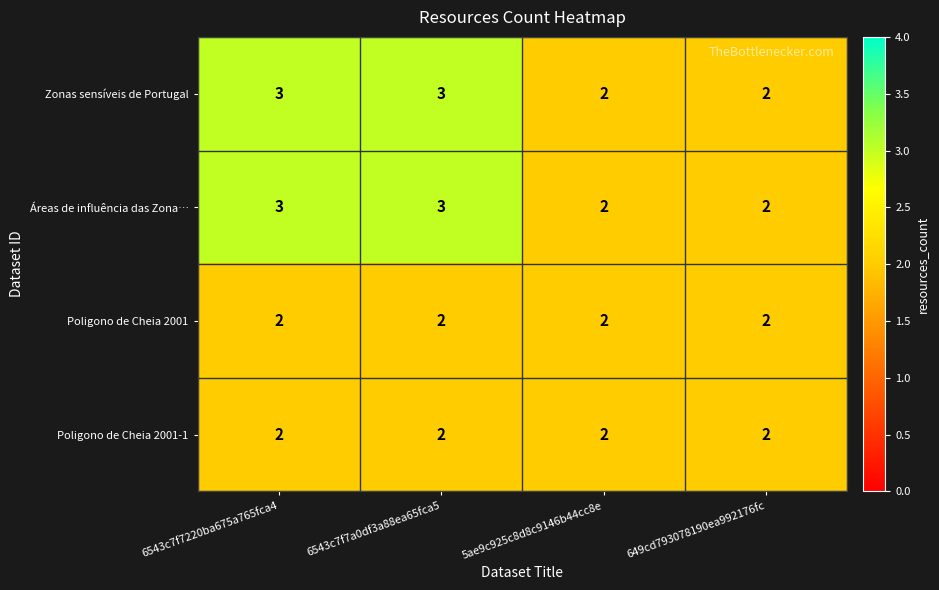

True or false: Áreas de influência das Zona… has a value of 2 at 649cd793078190ea992176fc.

True